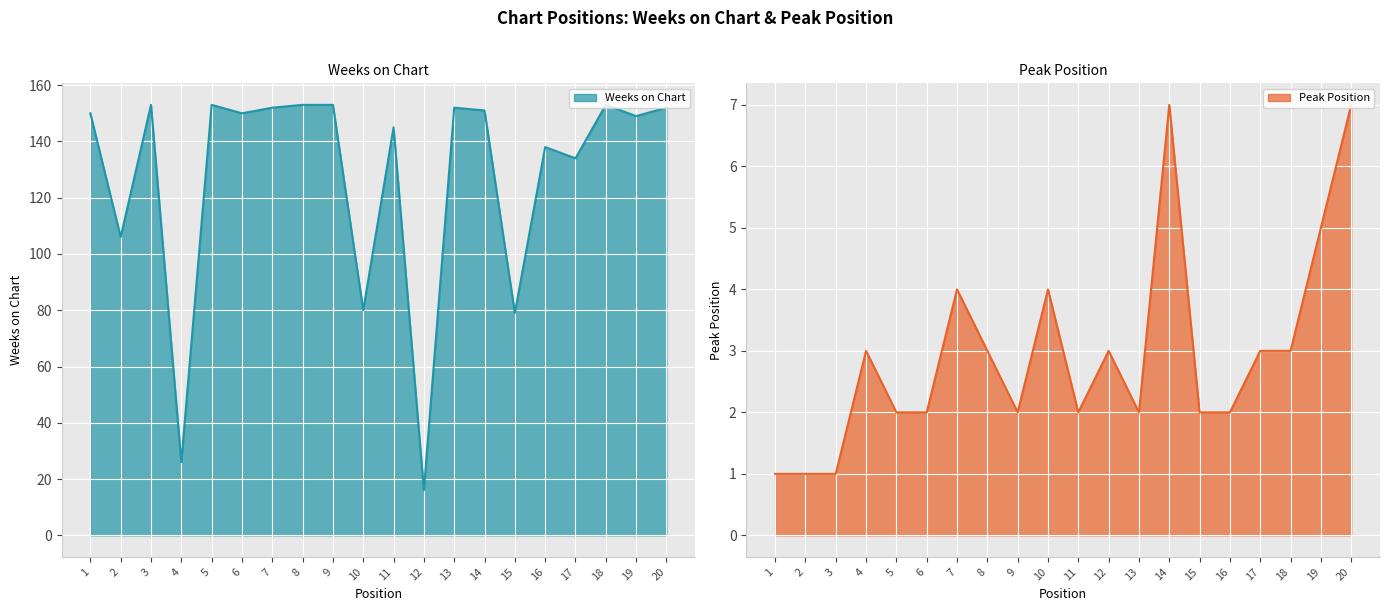

Reading left to right, transcribe all the data shown in this chart.

Weeks on Chart: 150	106	153	26	153	150	152	153	153	80	145	16	152	151	79	138	134	153	149	152
Peak Position: 1	1	1	3	2	2	4	3	2	4	2	3	2	7	2	2	3	3	5	7